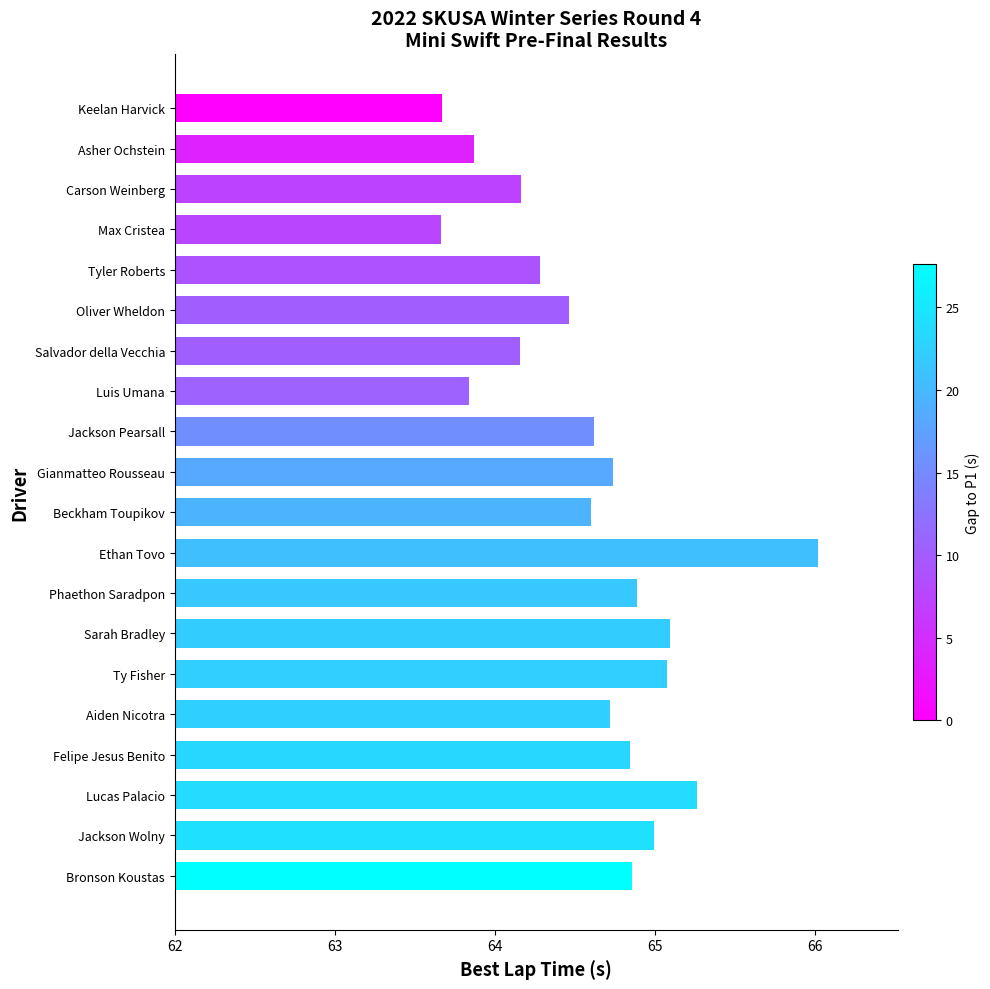

Is it true that the value at Phaethon Saradpon is 64.9?

True